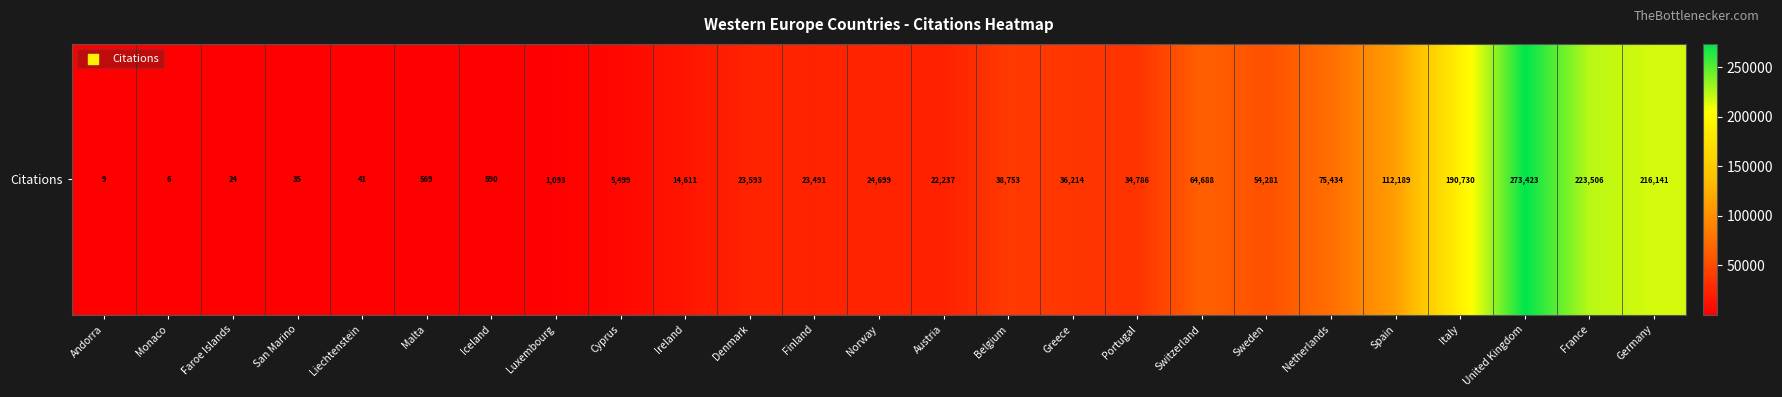

What is the minimum value shown in the chart?

6